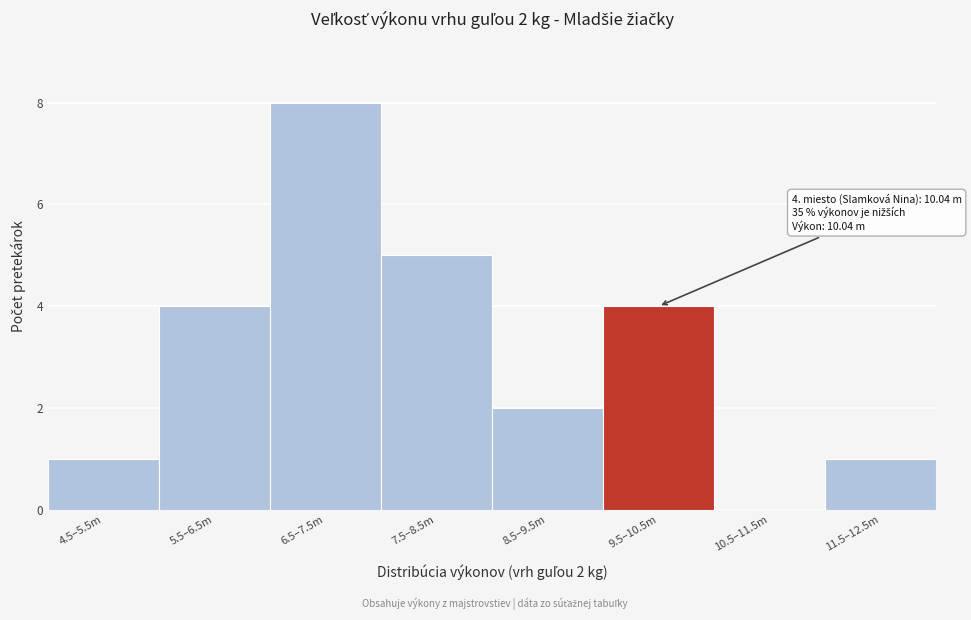

Reading left to right, extract all data points from this chart.

4.5–5.5m=1	5.5–6.5m=4	6.5–7.5m=8	7.5–8.5m=5	8.5–9.5m=2	9.5–10.5m=4	10.5–11.5m=0	11.5–12.5m=1